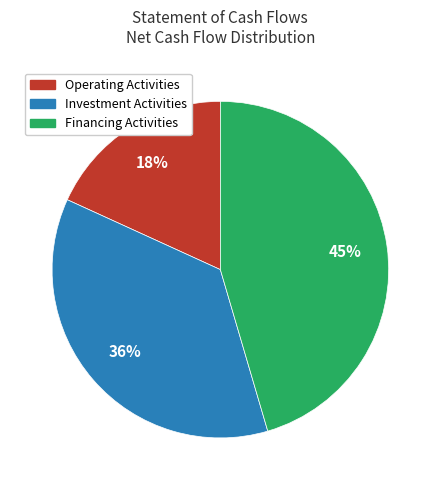

Is there any slice that represents more than half of the pie?

No